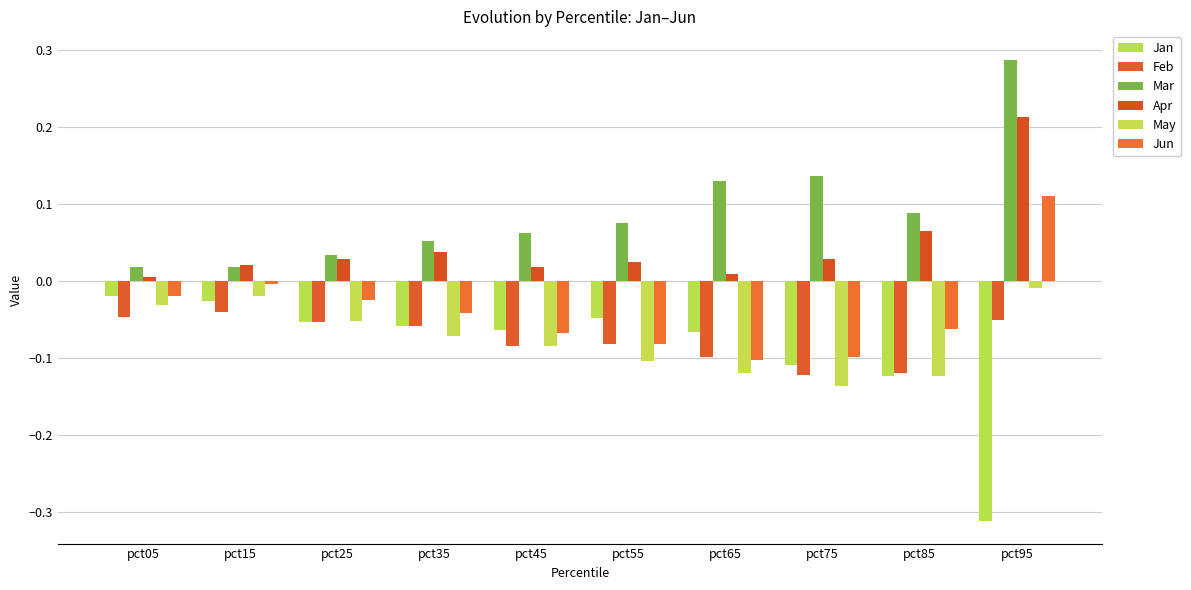

What is the total value across all series at pct85?

-0.3